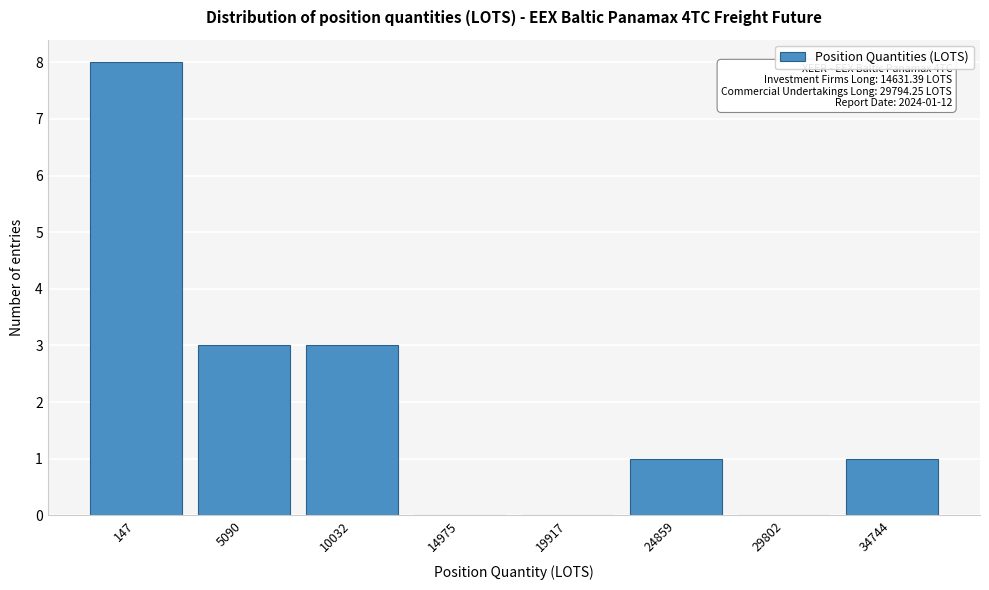

Reading left to right, what are all the values shown in this chart?

147=8	5090=3	10032=3	14975=0	19917=0	24859=1	29802=0	34744=1